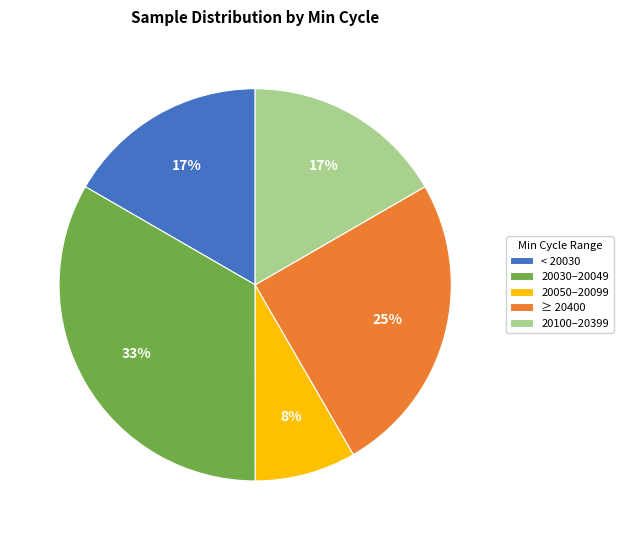

What percentage is the 20030–20049 slice, to the nearest percent?

33%